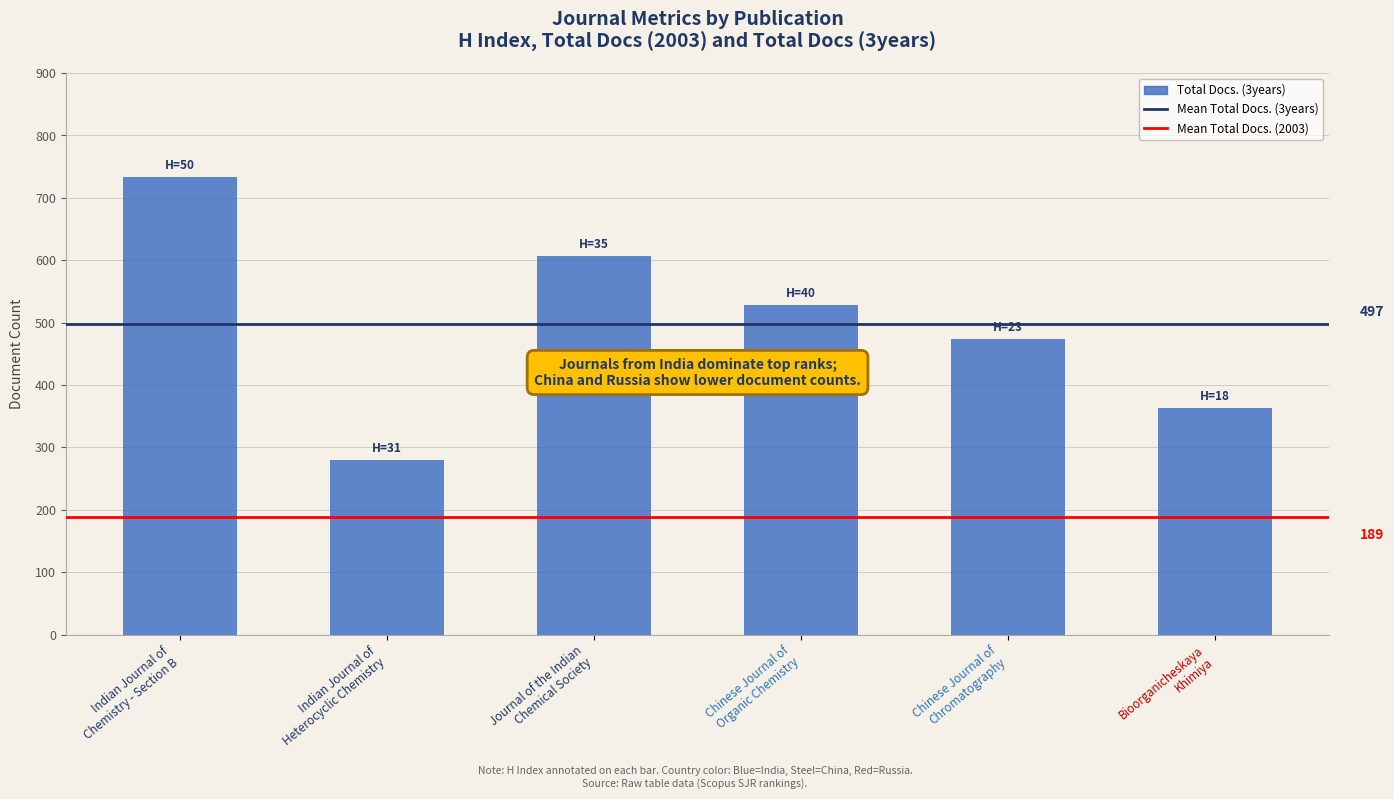

What is the difference between the second highest and second lowest values?

244